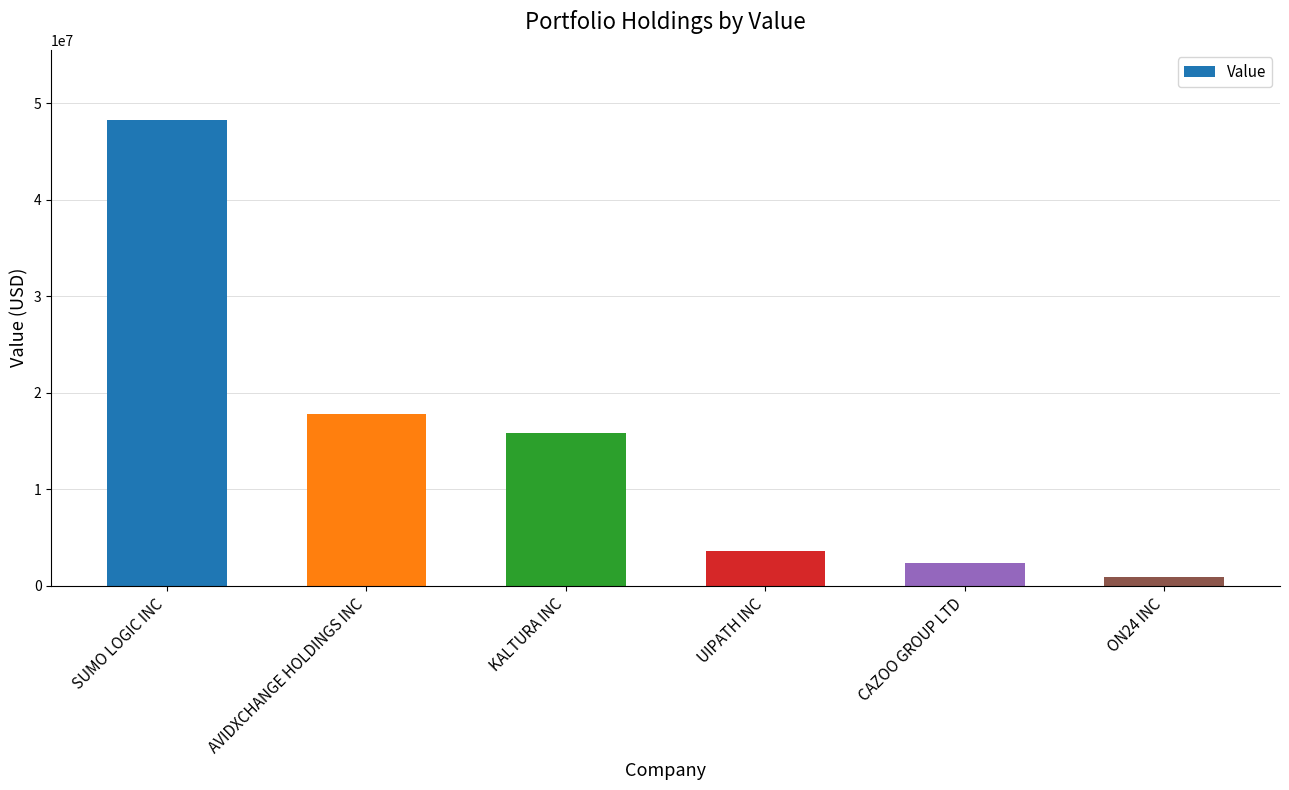

What is the maximum value shown in the chart?

48296000